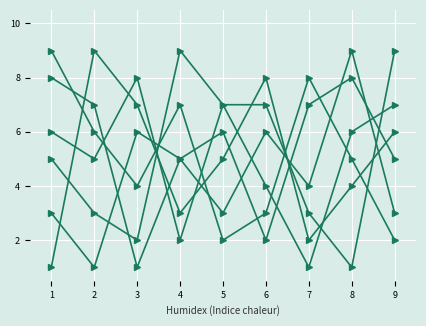

At which category does the chart reach its minimum across all series?

3